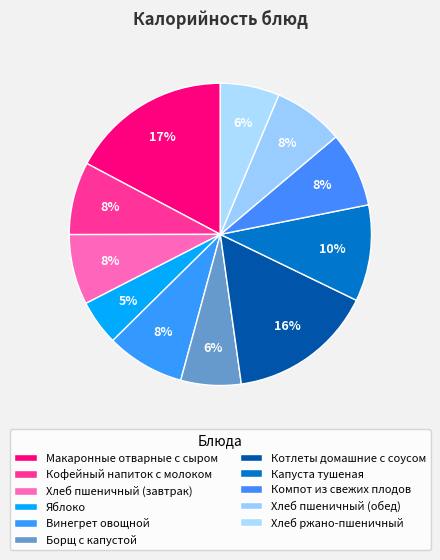

Is Макаронные отварные с сыром the majority of the pie?

No